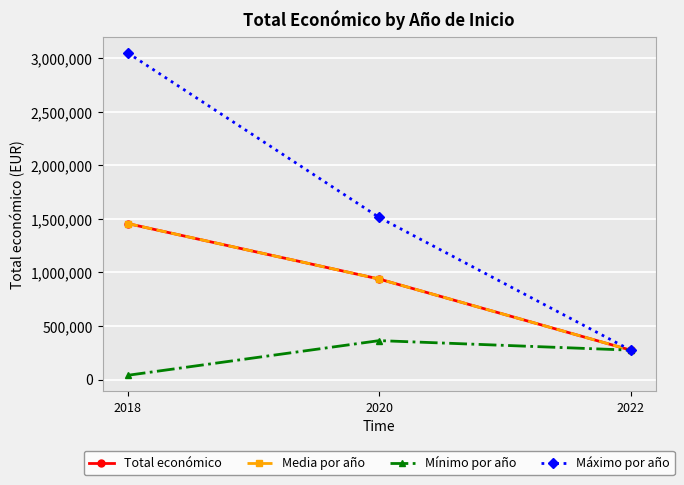

Reading right to left, list all the values displayed in this chart.

Total económico: 274183	938575	1457138
Media por año: 274183	938575	1457138
Mínimo por año: 274183	363424	39450
Máximo por año: 274183	1513726	3051573